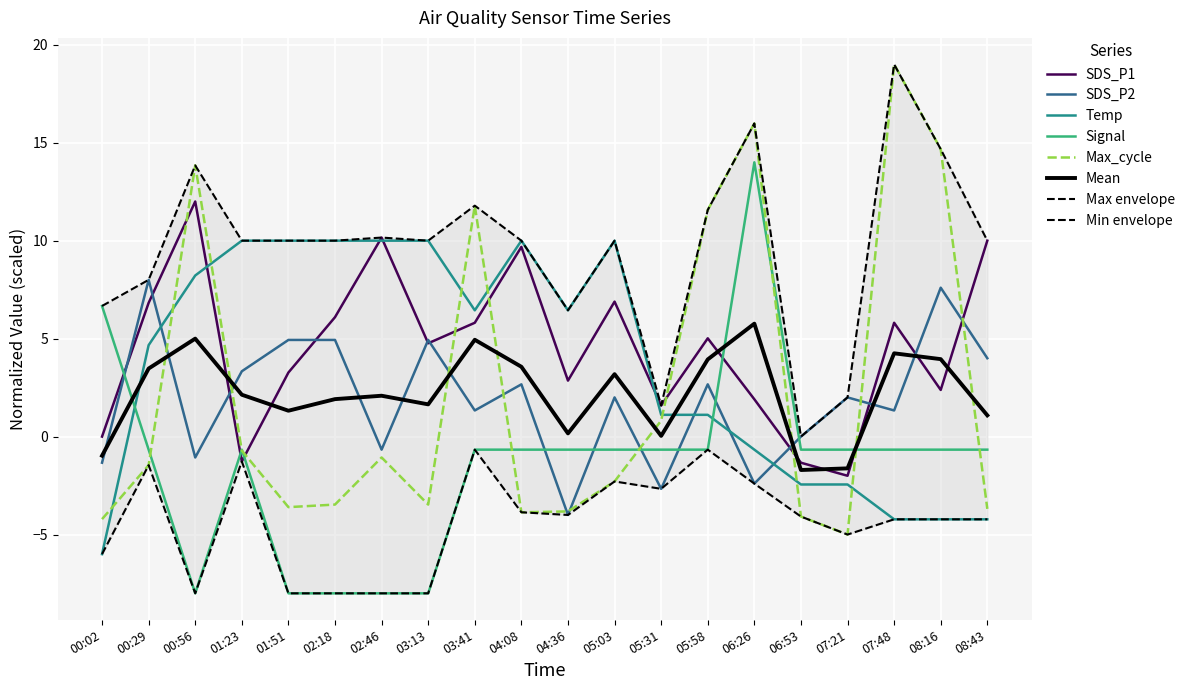

List the series in order of their peak value, lowest first.

SDS_P2, Temp, SDS_P1, Signal, Max_cycle_norm